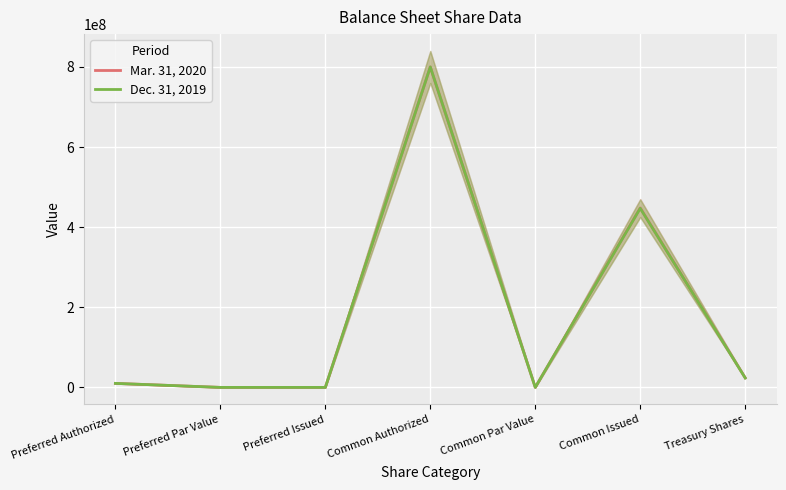

Rank the categories by Dec. 31, 2019 value from highest to lowest.

Common Authorized, Common Issued, Treasury Shares, Preferred Authorized, Preferred Par Value, Common Par Value, Preferred Issued